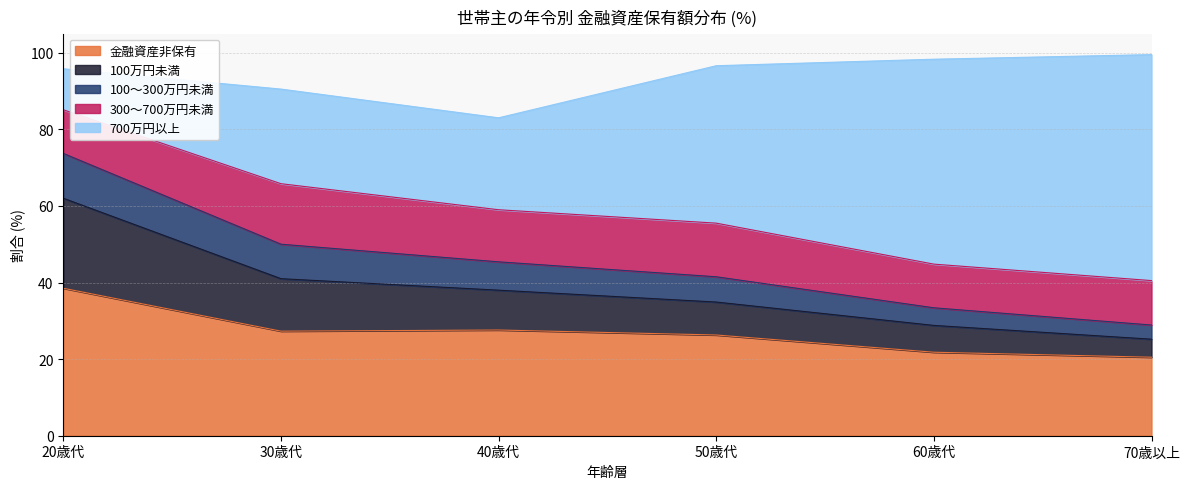

What is the total value across all series at 20歳代?

95.8